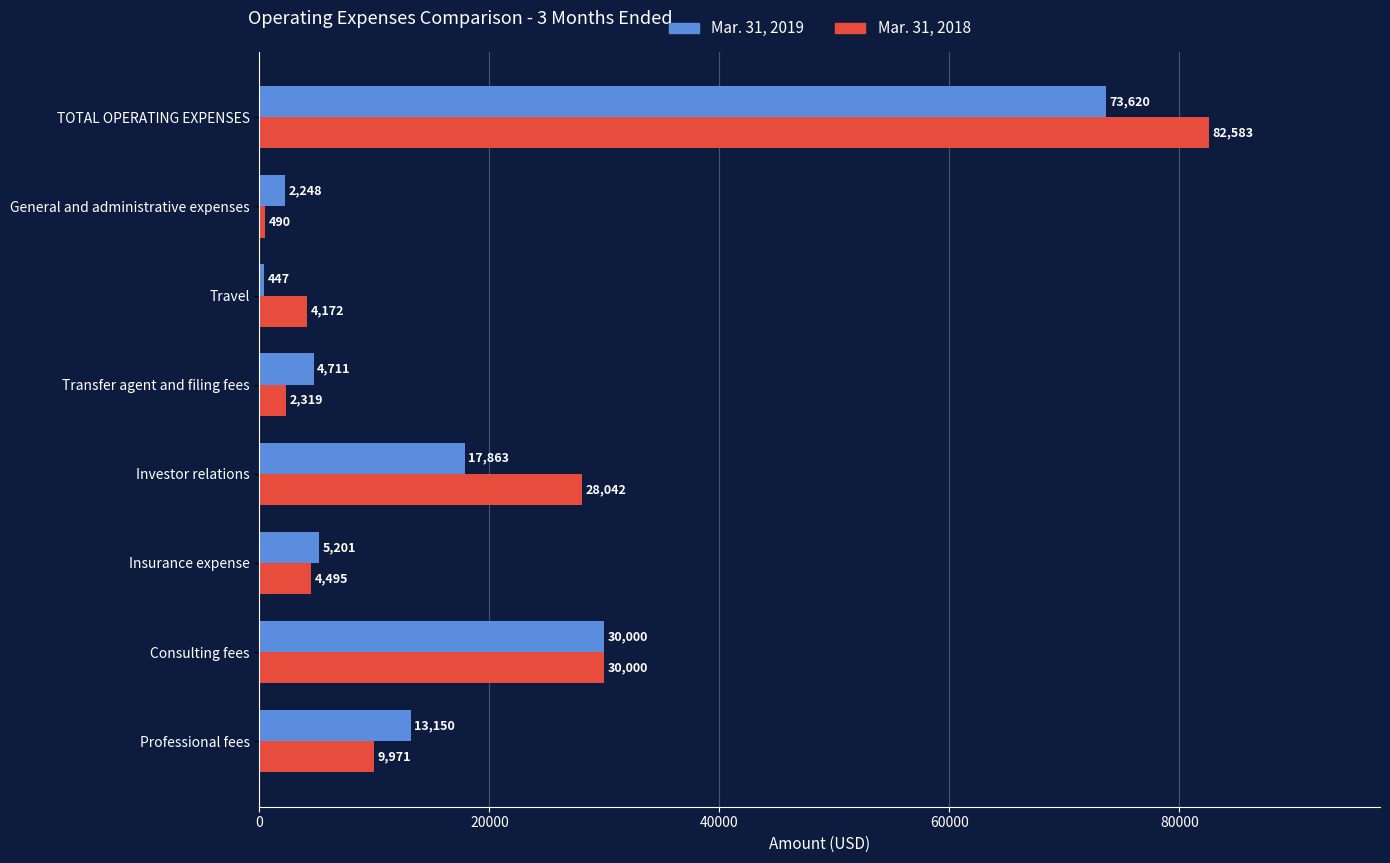

The Mar. 31, 2018 series shows 11145 at Investor relations. True or false?

False